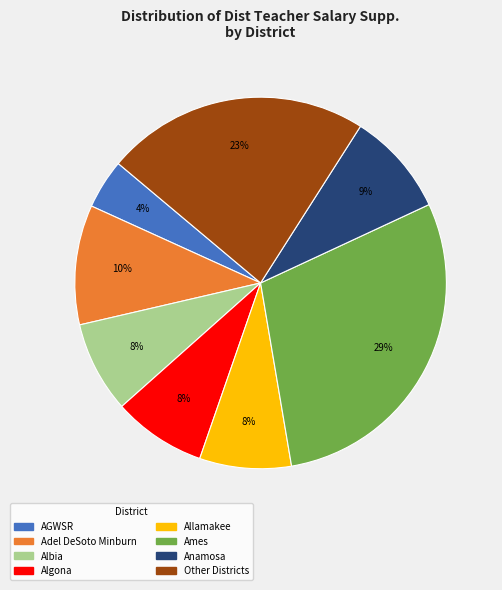

Does any single category account for the majority?

No